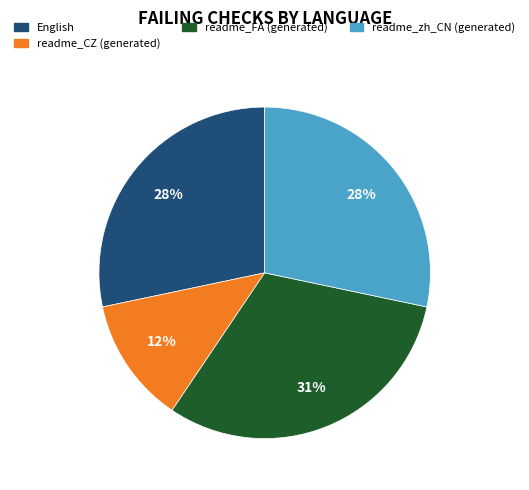

Approximately how many times larger is the value at English compared to readme_FA (generated)?

0.9